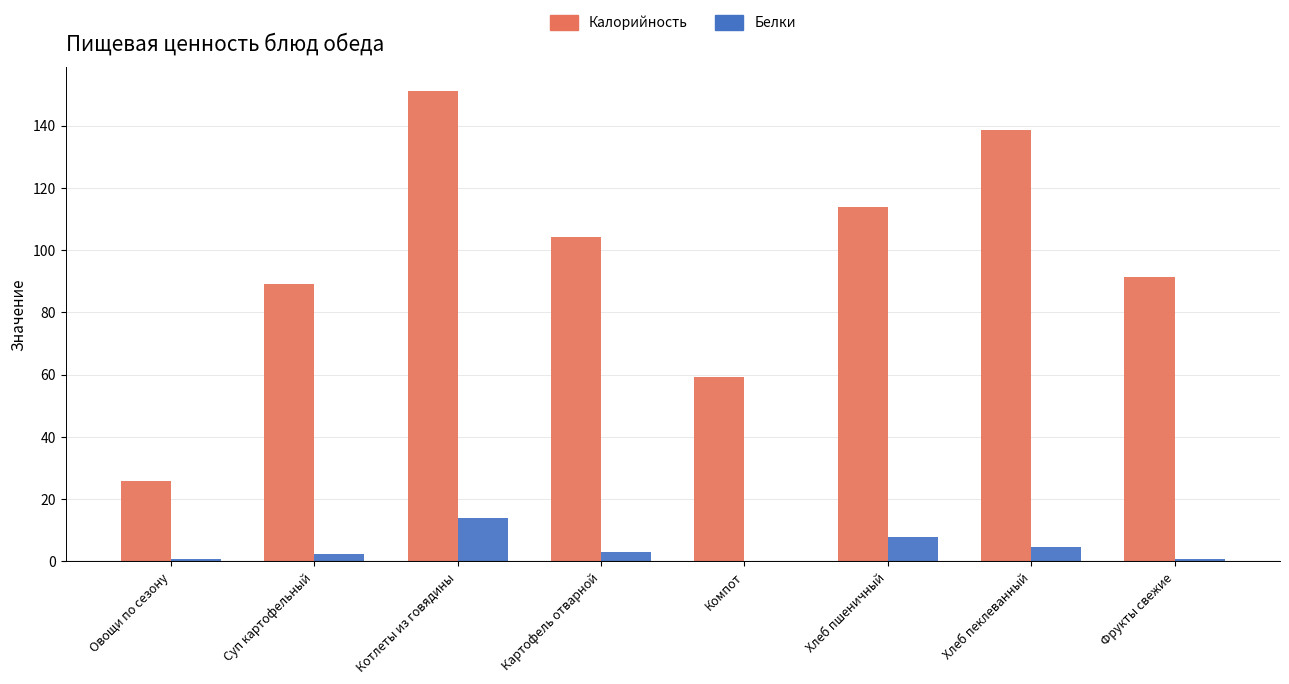

At which category is the sum across all series the highest?

Котлеты из говядины